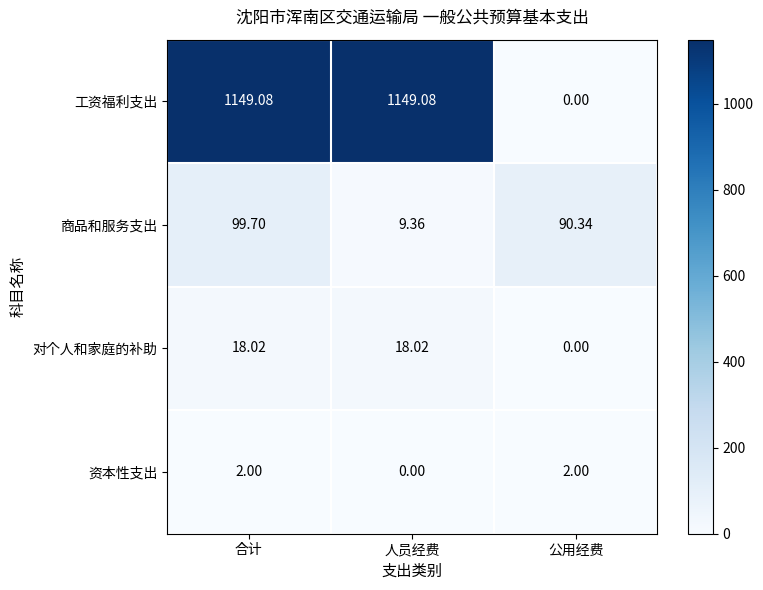

Between 人员经费 and 公用经费, which series saw the biggest shift?

工资福利支出